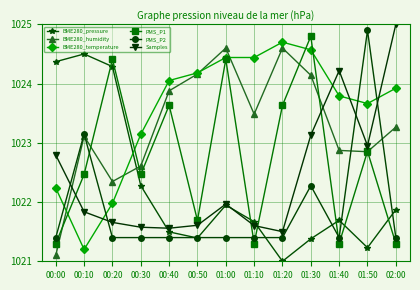

List the series in order of their peak value, lowest first.

BME280_pressure, BME280_humidity, BME280_temperature, PMS_P1, PMS_P2, Samples